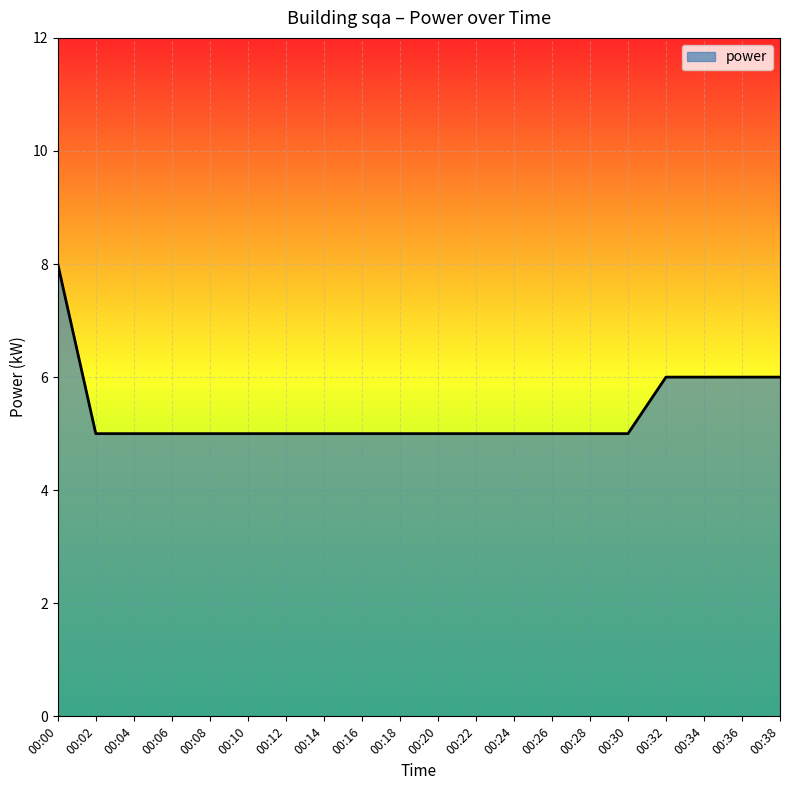

The chart shows a value of 9 at 00:06. True or false?

False